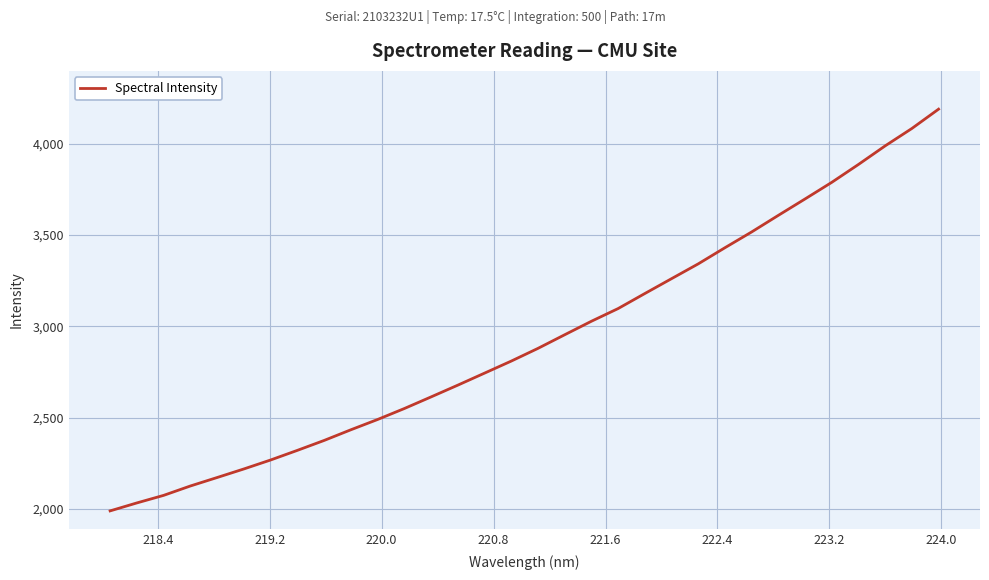

Count the number of data series in this chart.

1